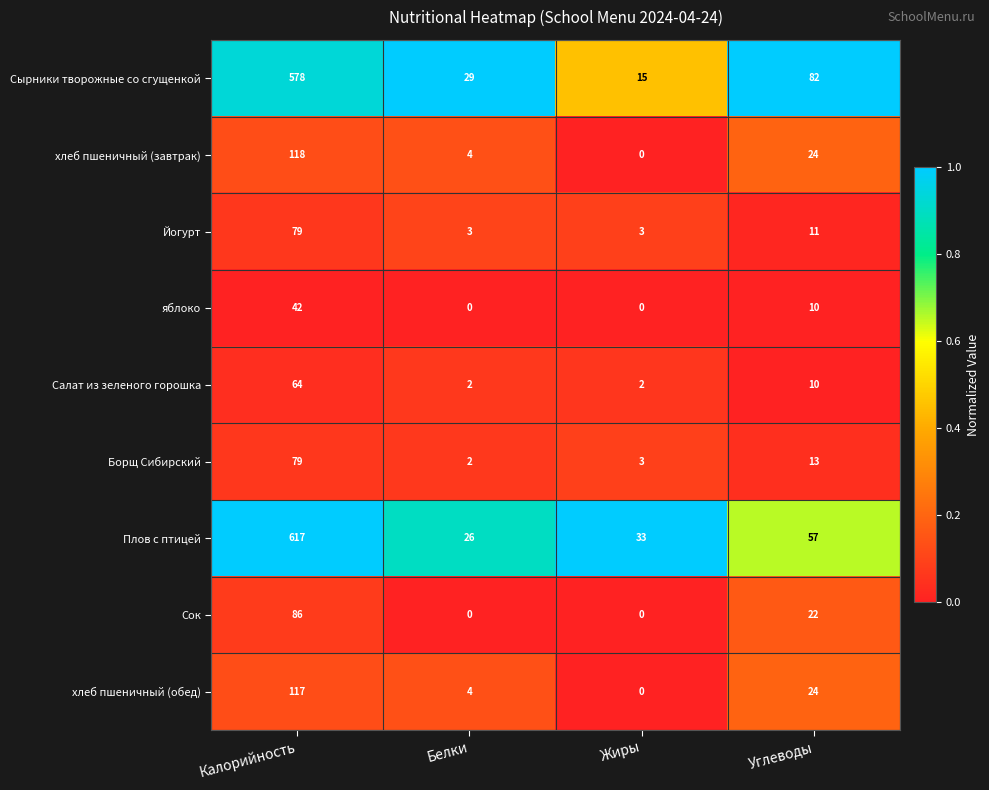

What is the total value across all series at Жиры?

56